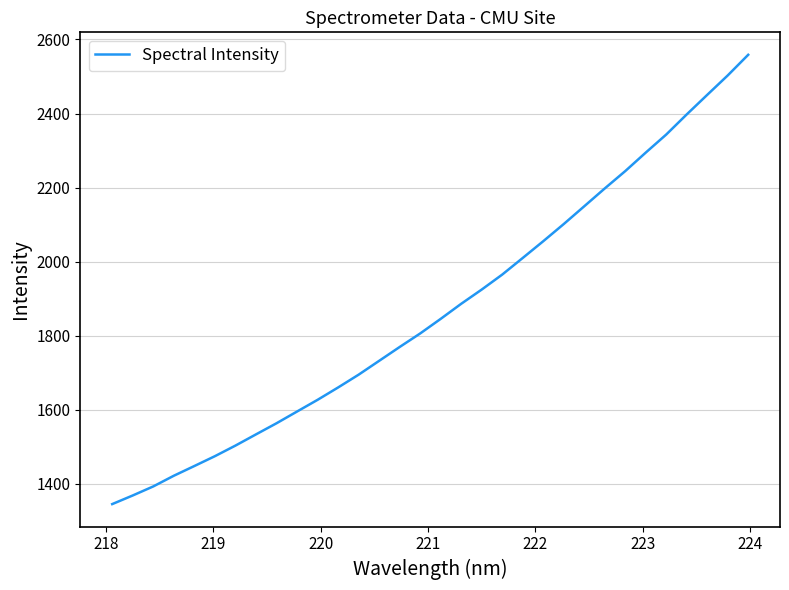

What is the greatest value displayed?

2558.6